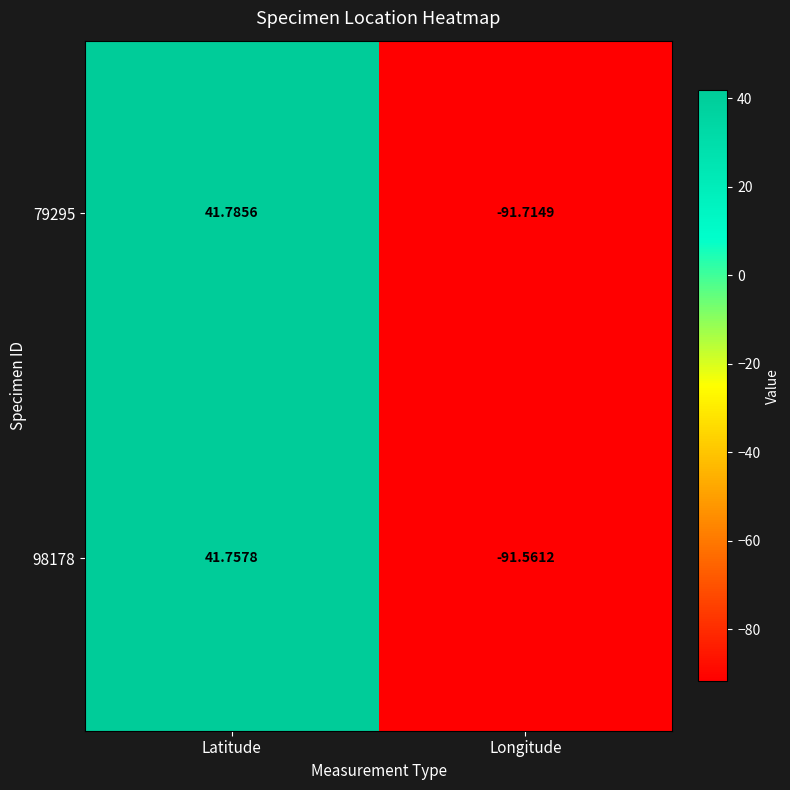

At which label is 98178 closest to -24?

Latitude